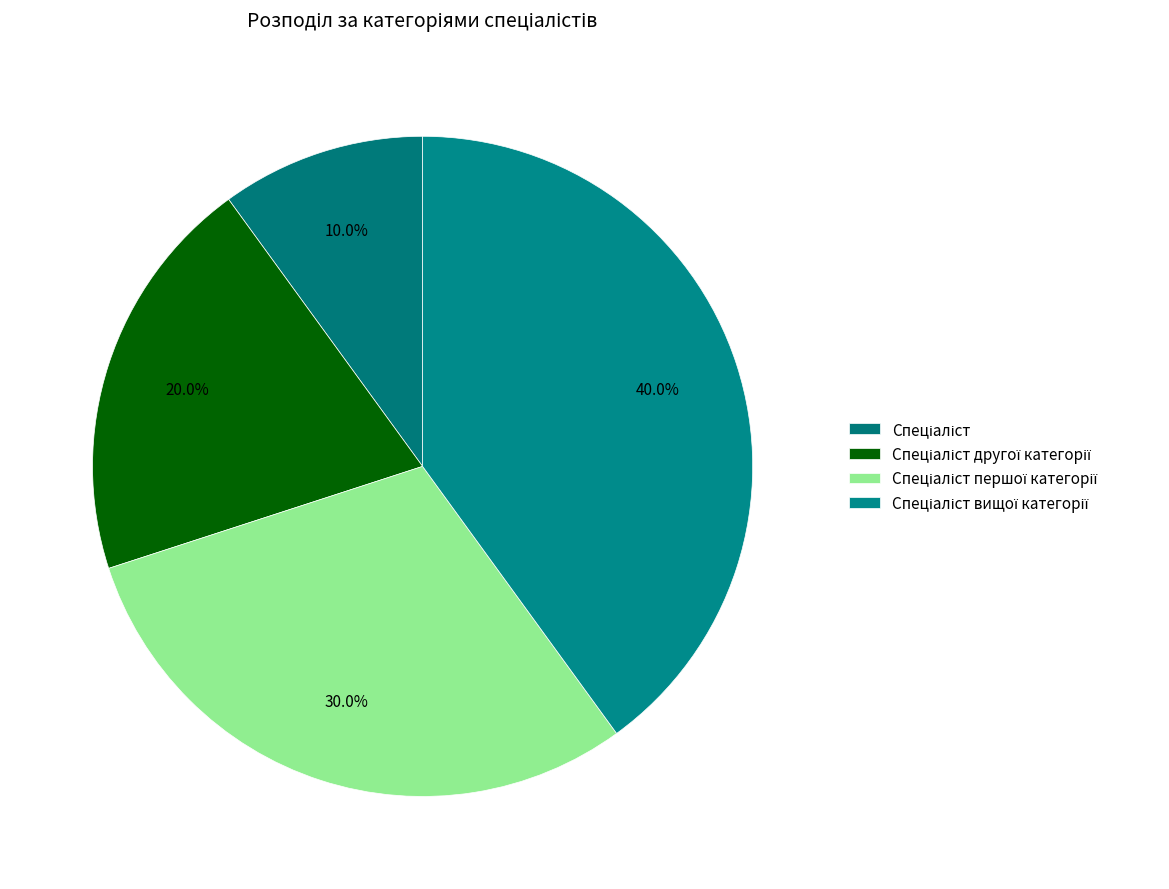

How many slices are in this pie chart?

4